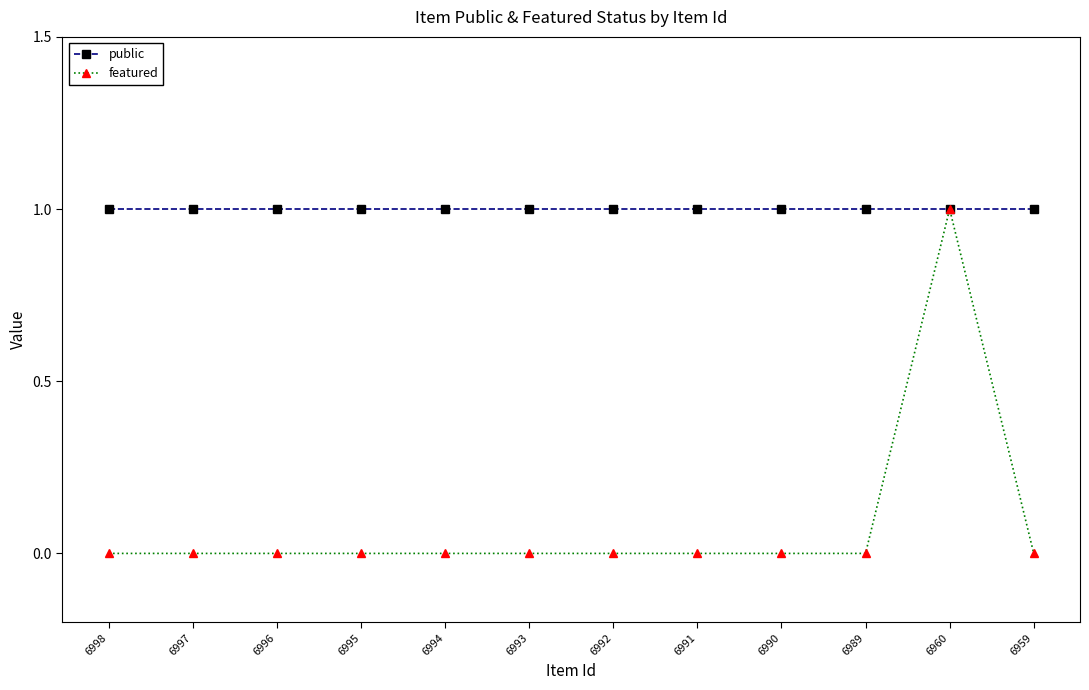

The featured series shows 0 at 6990. True or false?

True